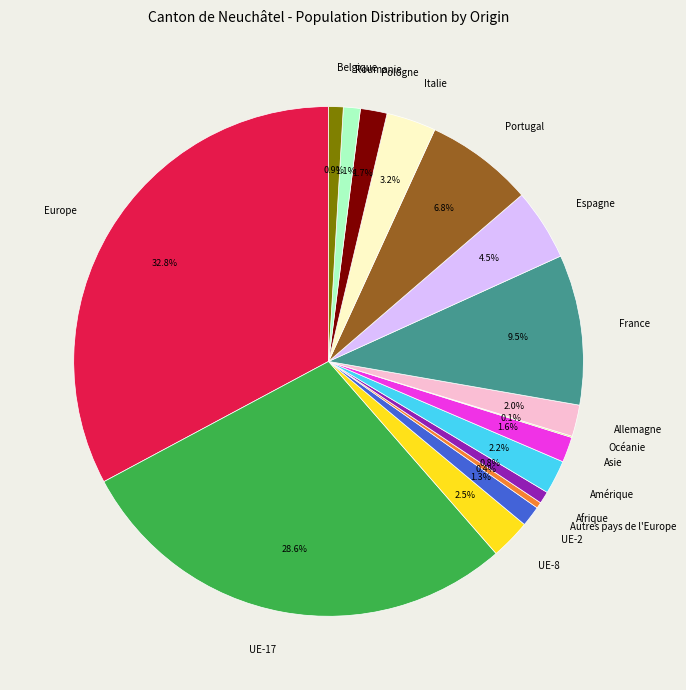

Is it true that Autres pays de l'Europe is 9% of the pie?

False